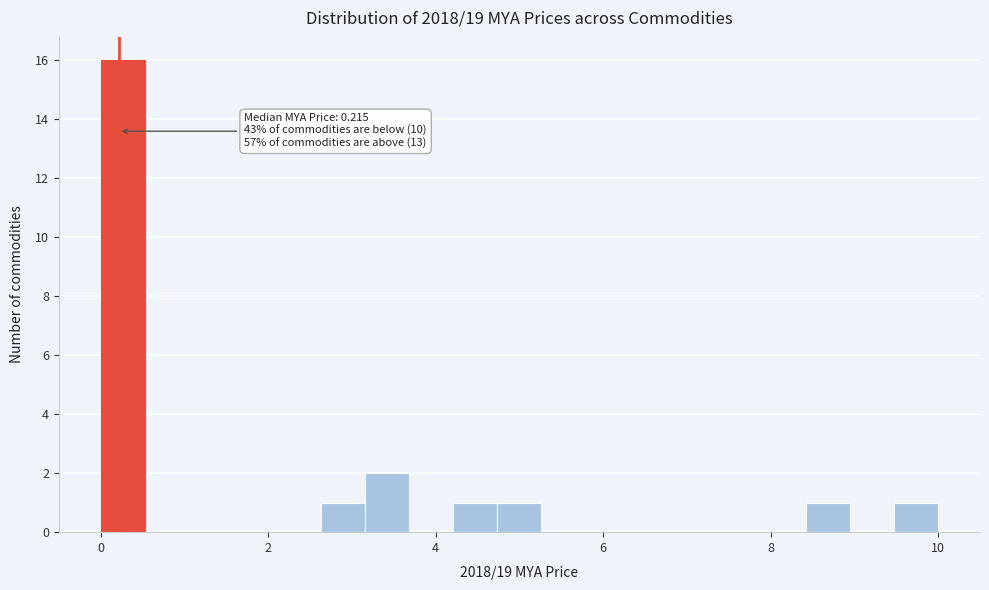

Around what value on the x-axis is the tallest bar? Give the approximate position of its centre, as read against the axis.

0.2